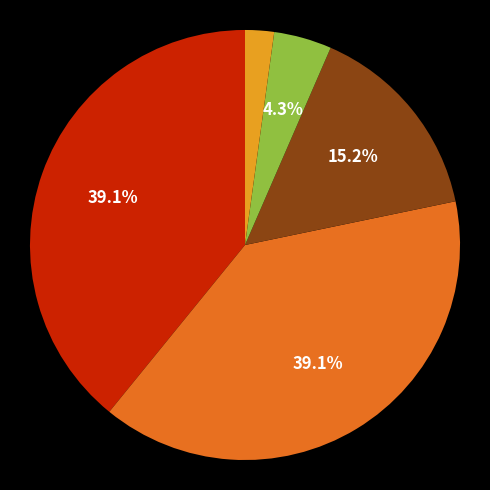

Is there a majority slice in this chart?

No